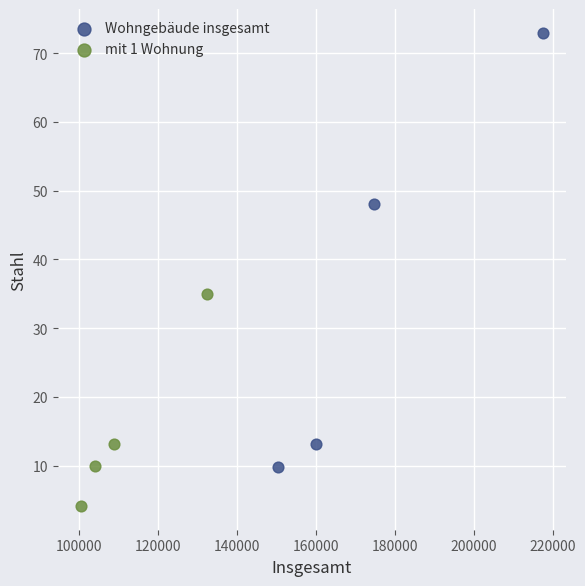

Which series contains the highest Y value?

Wohngebäude insgesamt